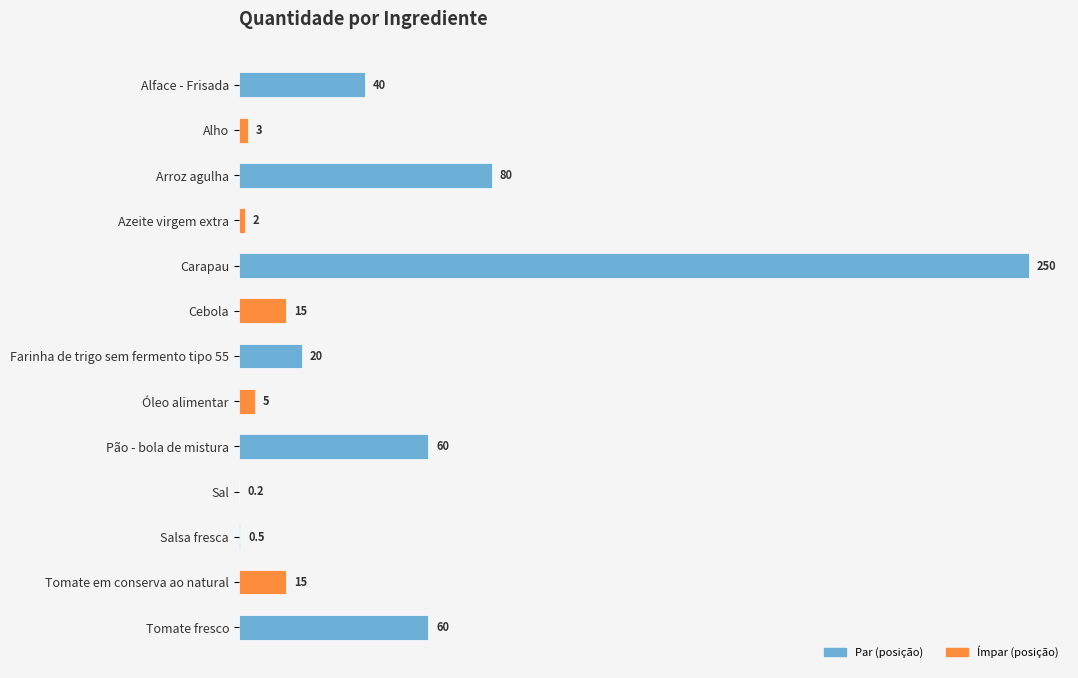

Reading top to bottom, transcribe all the data shown in this chart.

Alface - Frisada=40.0	Alho=3.0	Arroz agulha=80.0	Azeite virgem extra=2.0	Carapau=250.0	Cebola=15.0	Farinha de trigo sem fermento tipo 55=20.0	Óleo alimentar=5.0	Pão - bola de mistura=60.0	Sal=0.2	Salsa fresca=0.5	Tomate em conserva ao natural=15.0	Tomate fresco=60.0